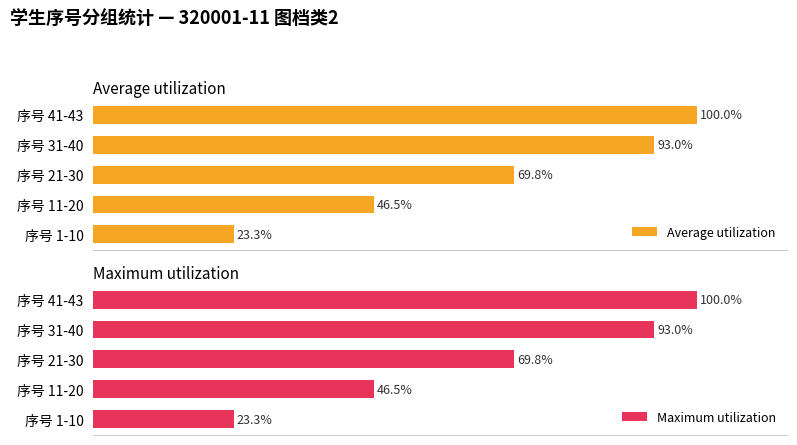

How many series are shown in this chart?

2